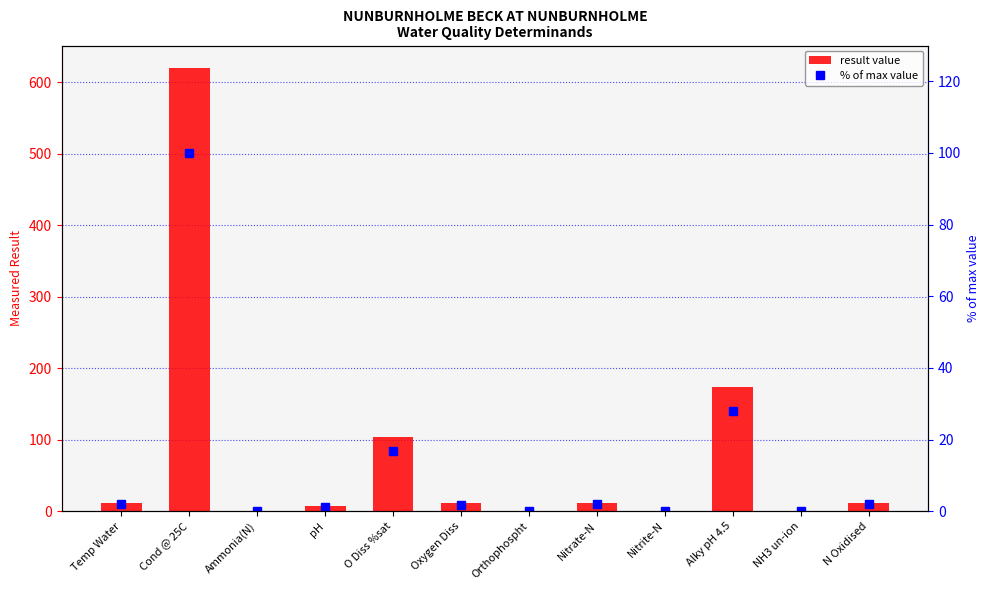

At Ammonia(N), list the series in order from largest to smallest.

result value, % of max value